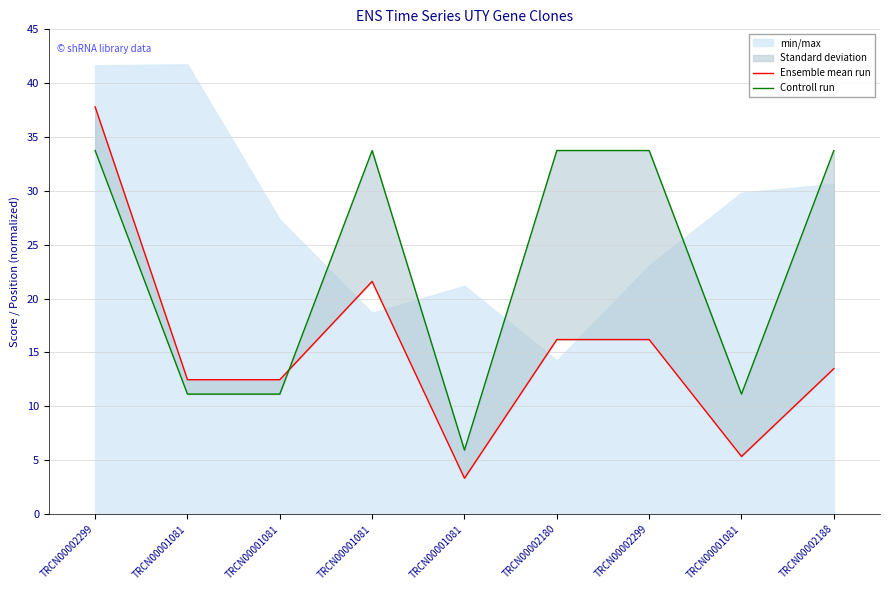

True or false: Ensemble mean run has a value of 52.0 at TRCN00002299.

False